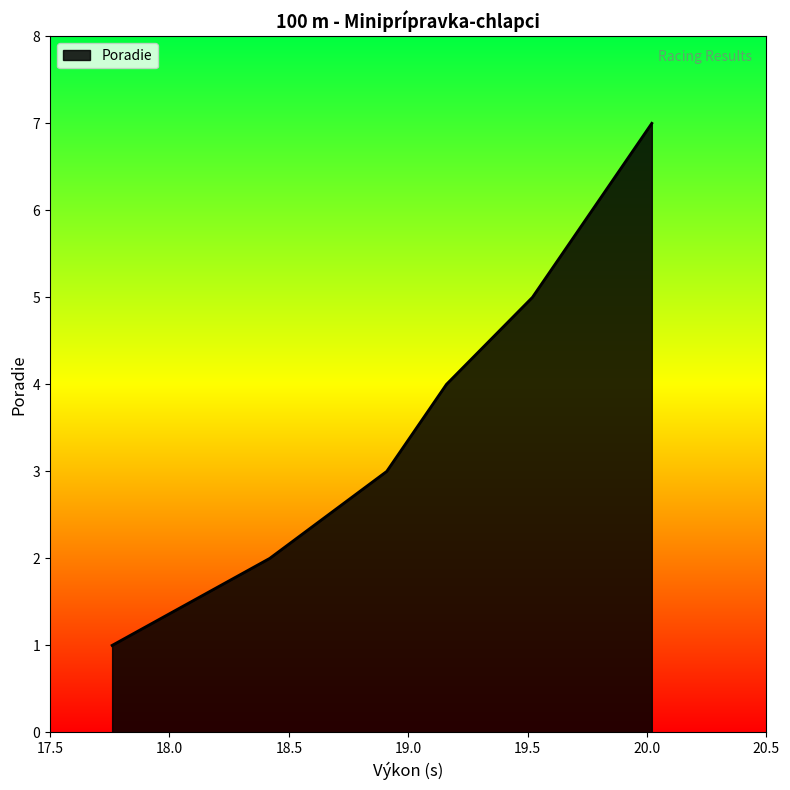

What is the difference between the maximum and minimum values?

6